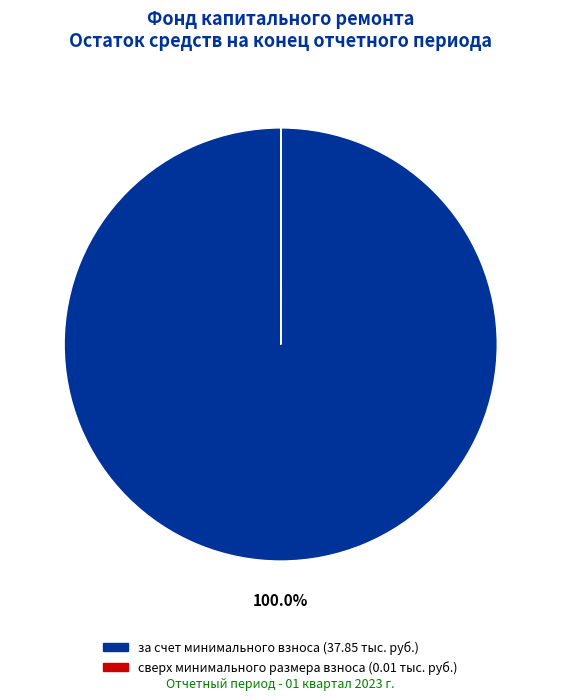

What is the majority slice?

за счет минимального взноса